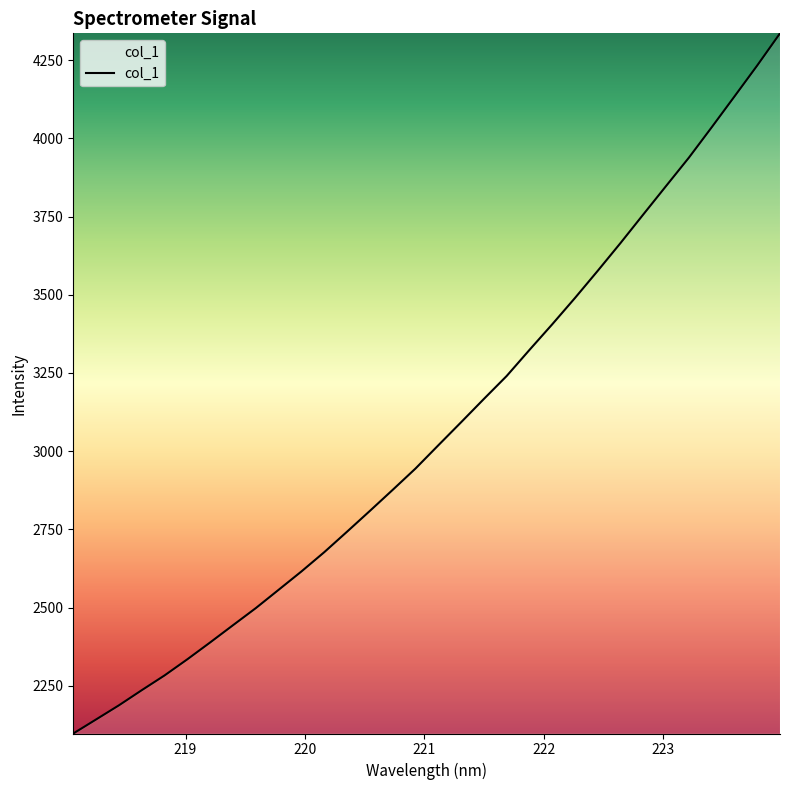

How many lines are shown in the chart?

1